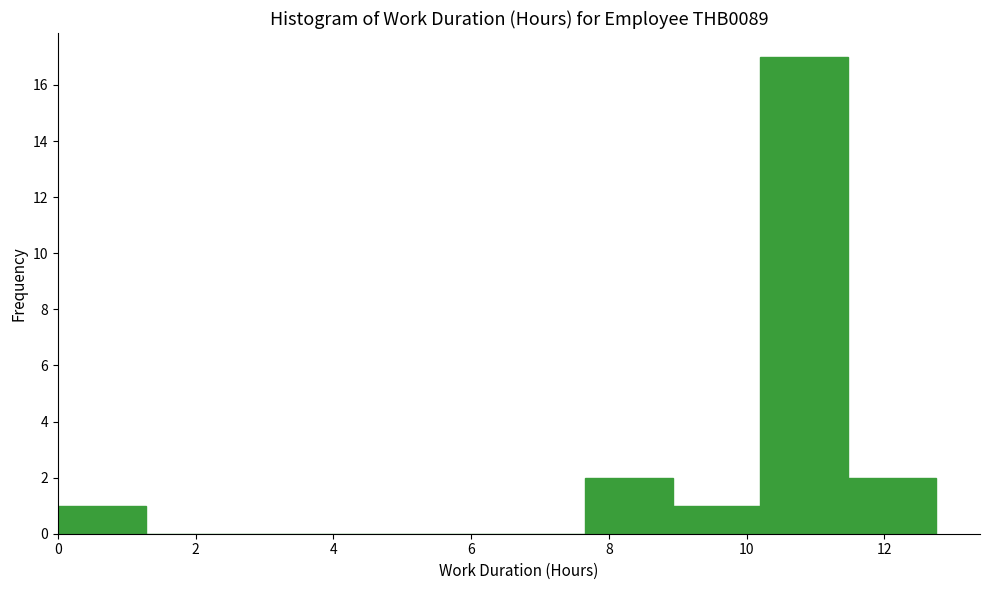

Reading left to right, list every bar in this chart as the range it spans on the x-axis followed by its height. Neither the bar edges nor the heights are printed on the chart, so give them approximately, as read against the axes.

0.0 to 1.2: 1
1.2 to 2.6: 0
2.6 to 3.8: 0
3.8 to 5.2: 0
5.2 to 6.4: 0
6.4 to 7.6: 0
7.6 to 9.0: 2
9.0 to 10.2: 1
10.2 to 11.4: 17
11.4 to 12.8: 2